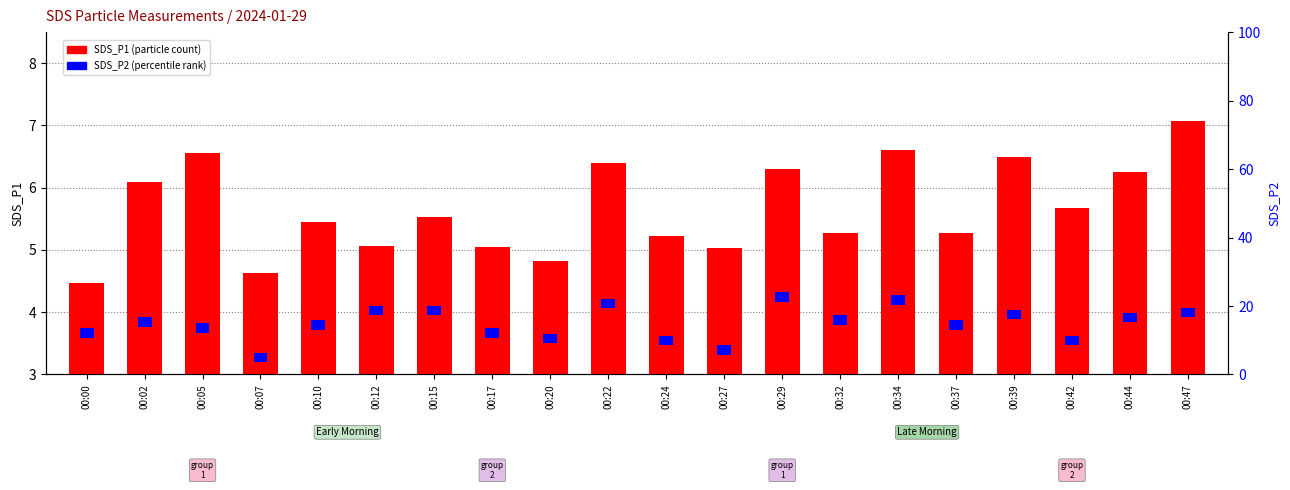

What are all the series names shown in the legend?

SDS_P1, SDS_P2